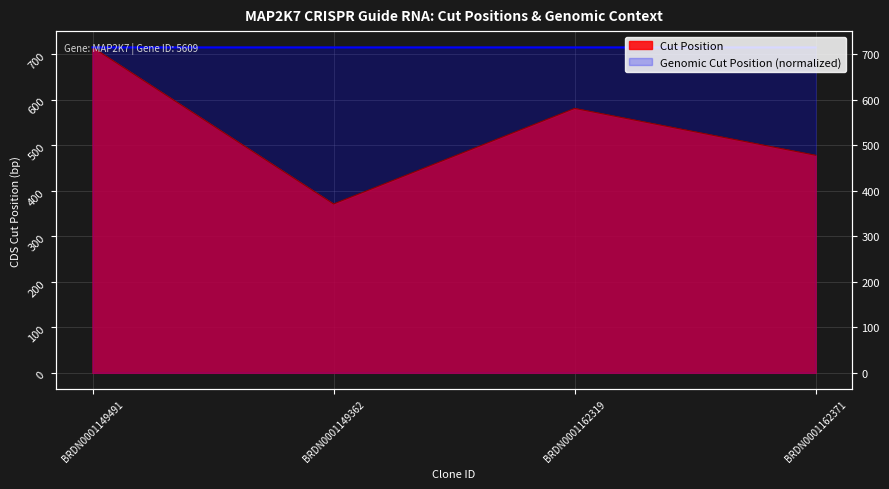

Between BRDN0001149362 and BRDN0001149491, which is larger?

BRDN0001149491